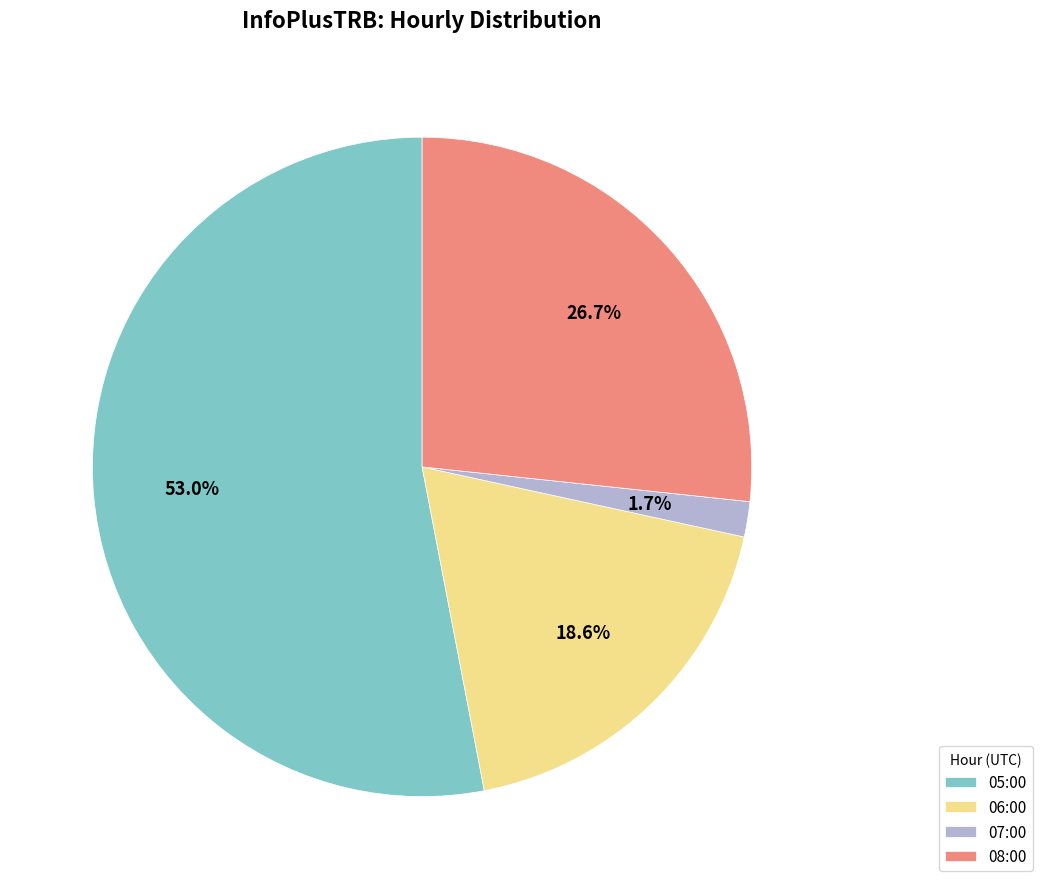

Is there a majority slice in this chart?

Yes